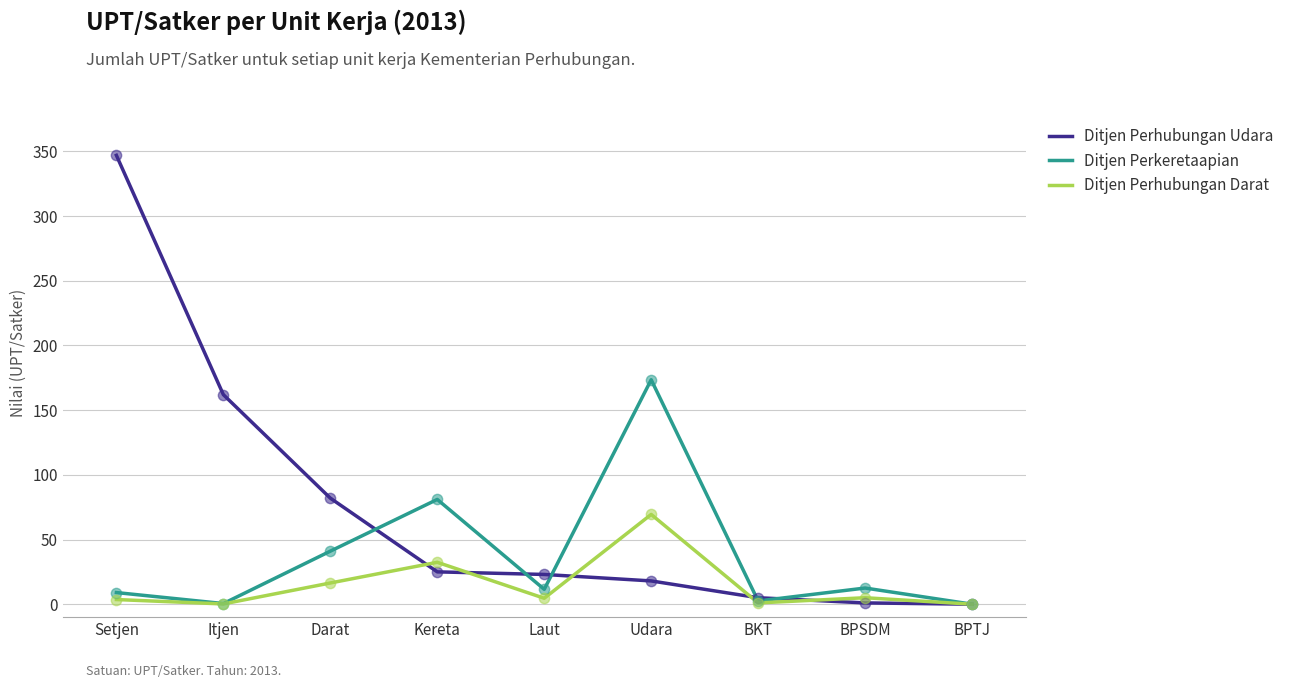

Is the value of Ditjen Perkeretaapian at BPTJ greater than the value of Ditjen Perhubungan Darat at Laut?

No